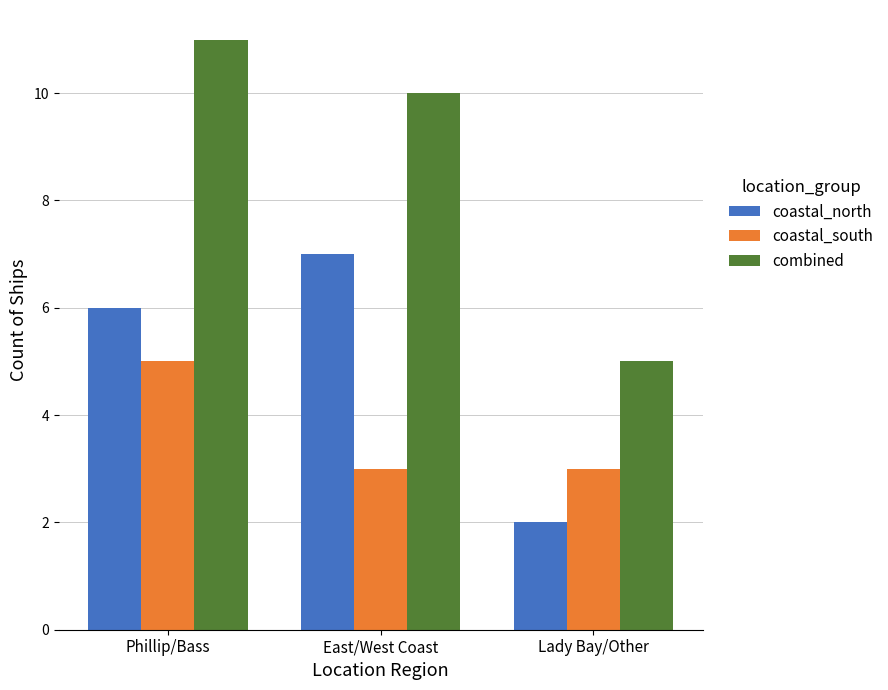

The value of coastal_south at Phillip/Bass is 8. True or false?

False